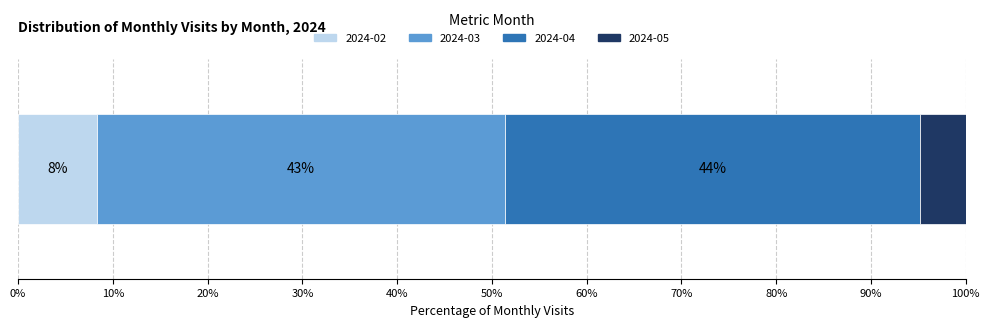

What are all the series names shown in the legend?

2024-02, 2024-03, 2024-04, 2024-05